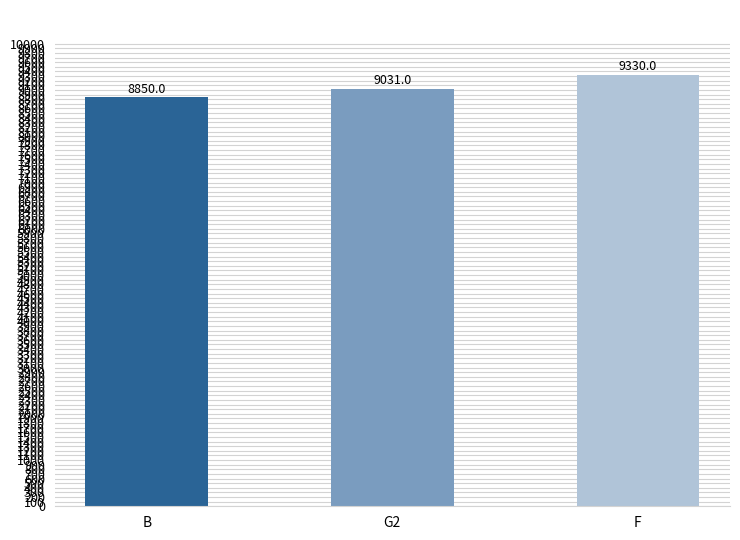

Where is the data nearest to the value 9090?

G2